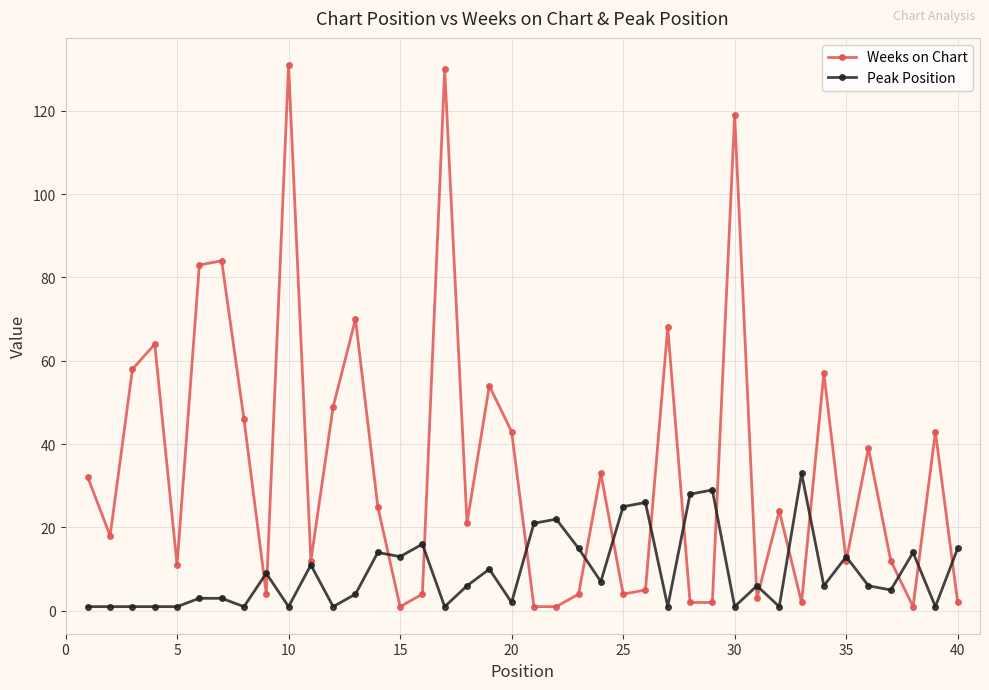

Which series has the widest spread of values?

Weeks on Chart